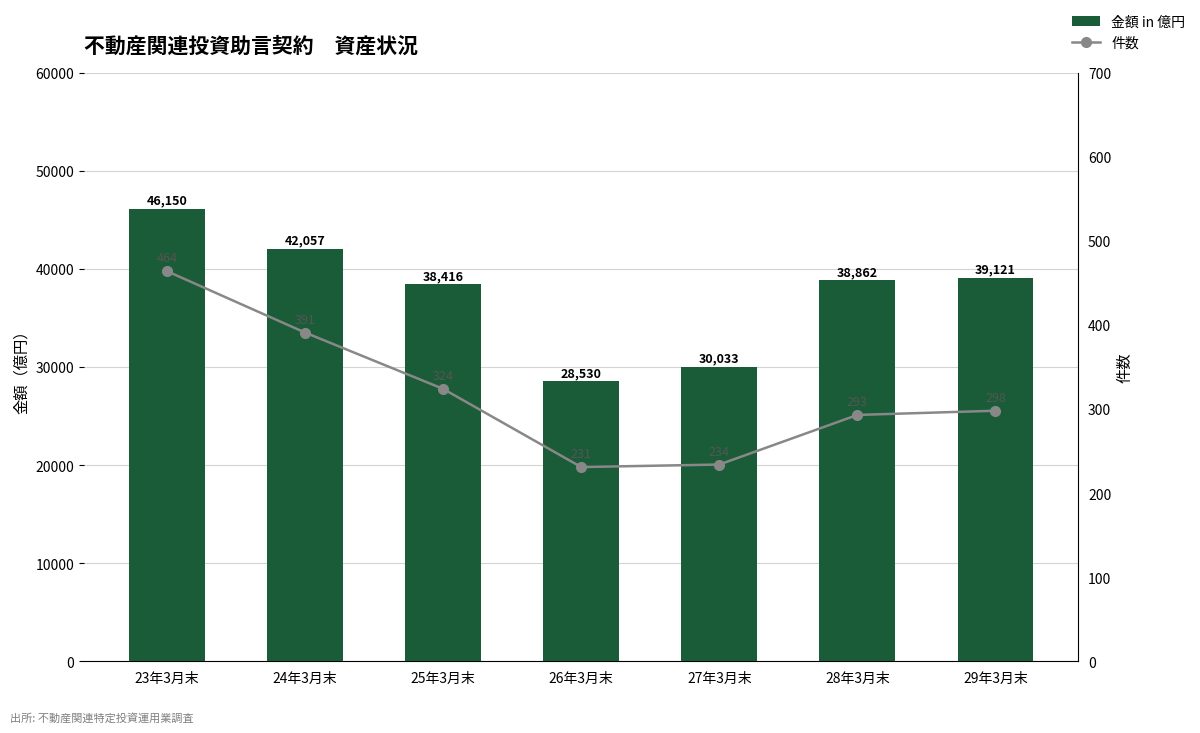

What is the average value of the 金額 in 億円 series?

37595.5